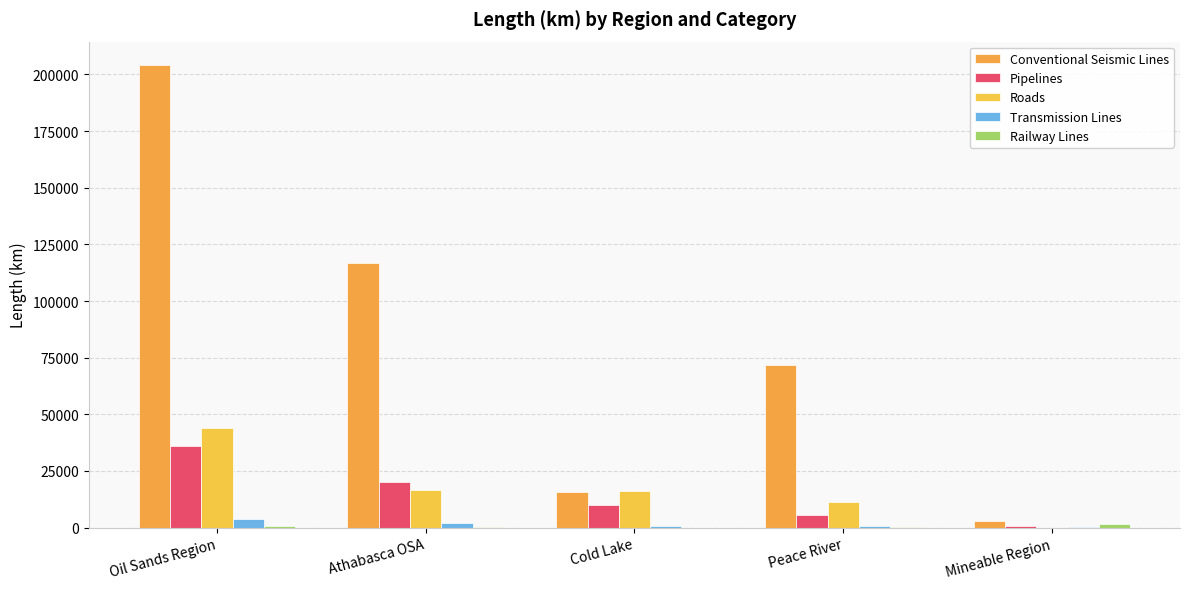

Count the number of data series in this chart.

5